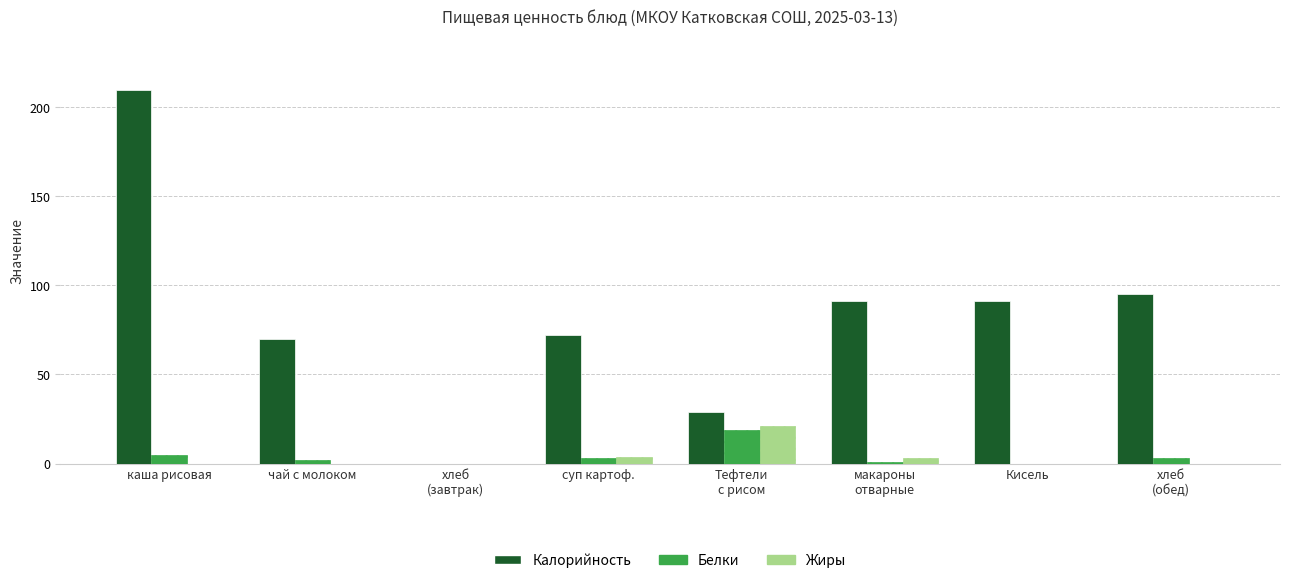

Which series changed the most between каша рисовая and чай с молоком?

Калорийность